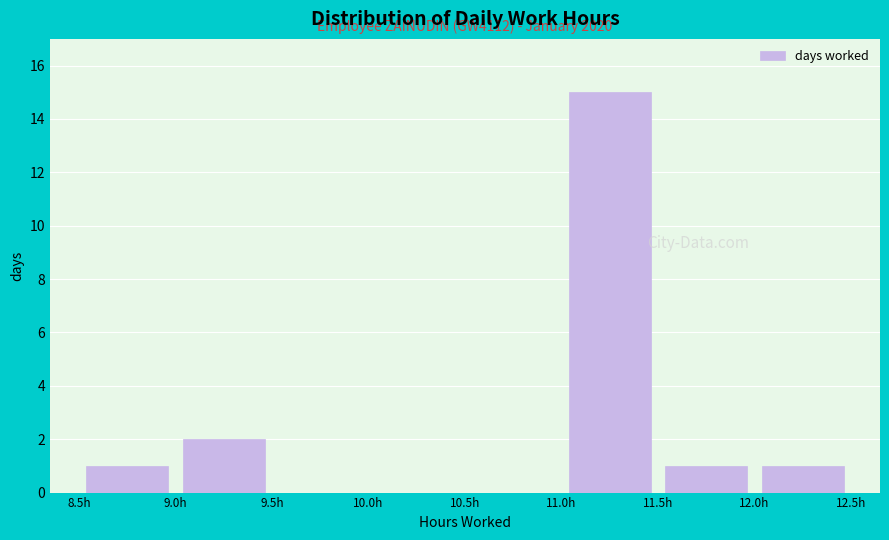

Over which range of the x-axis is the bar tallest?

11.0 to 11.5